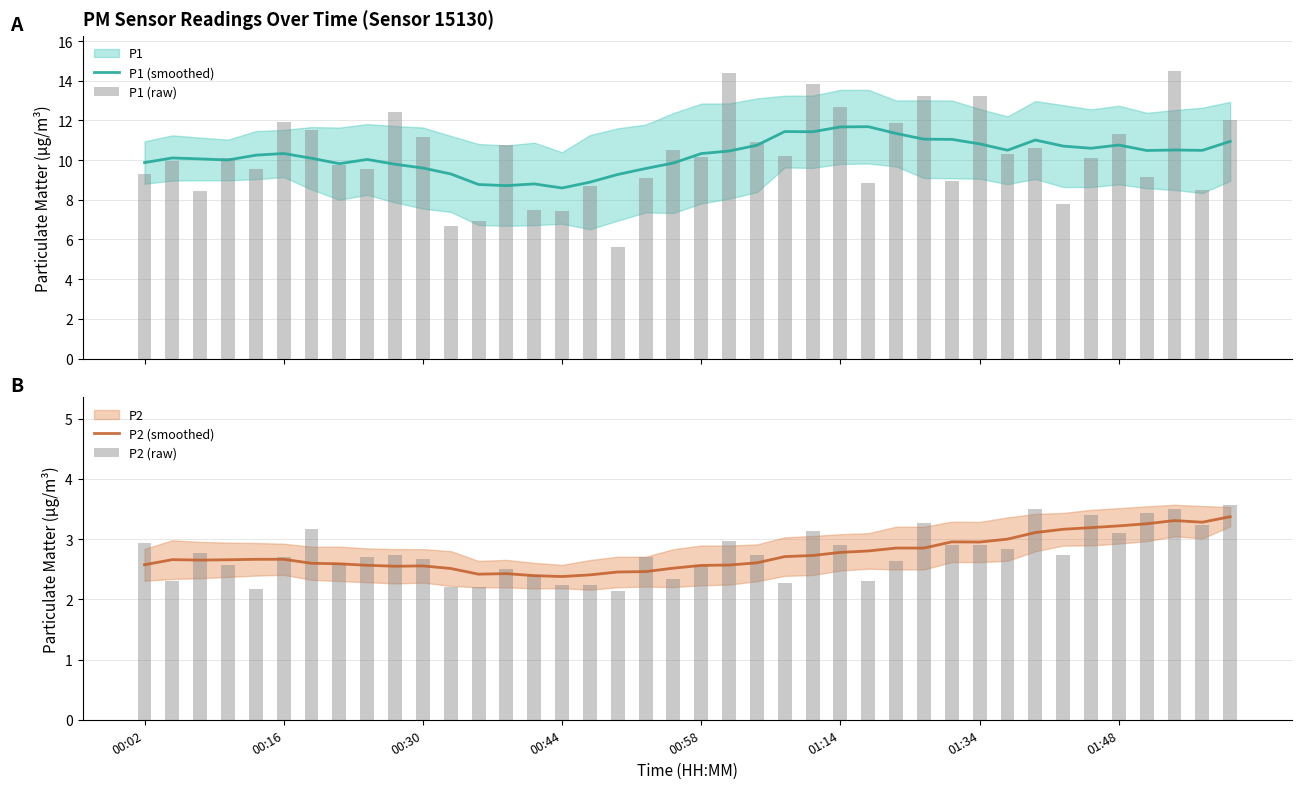

What is the minimum value for P1 (smoothed)?

8.6